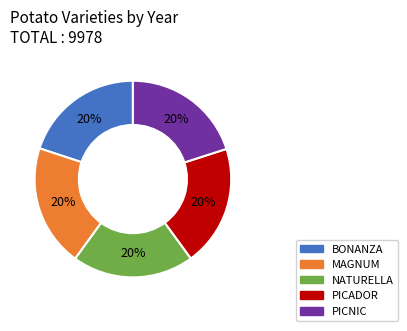

To the nearest percent, what portion does PICADOR represent?

20%